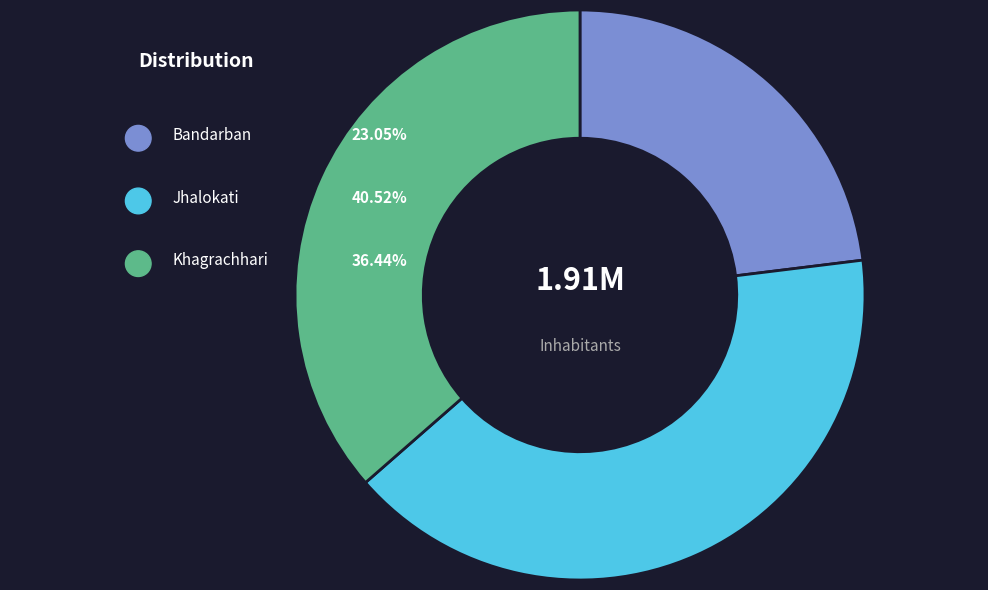

What is the change in value from Bandarban to Khagrachhari?

+255193